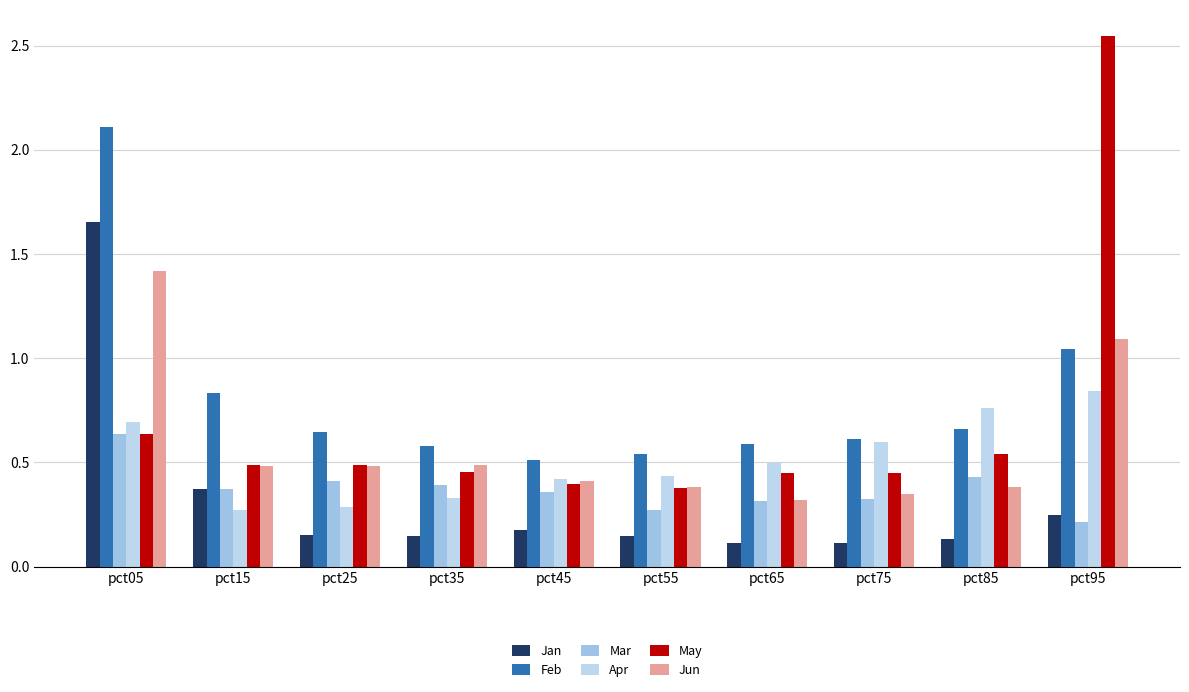

At how many categories does at least one series exceed 2?

2